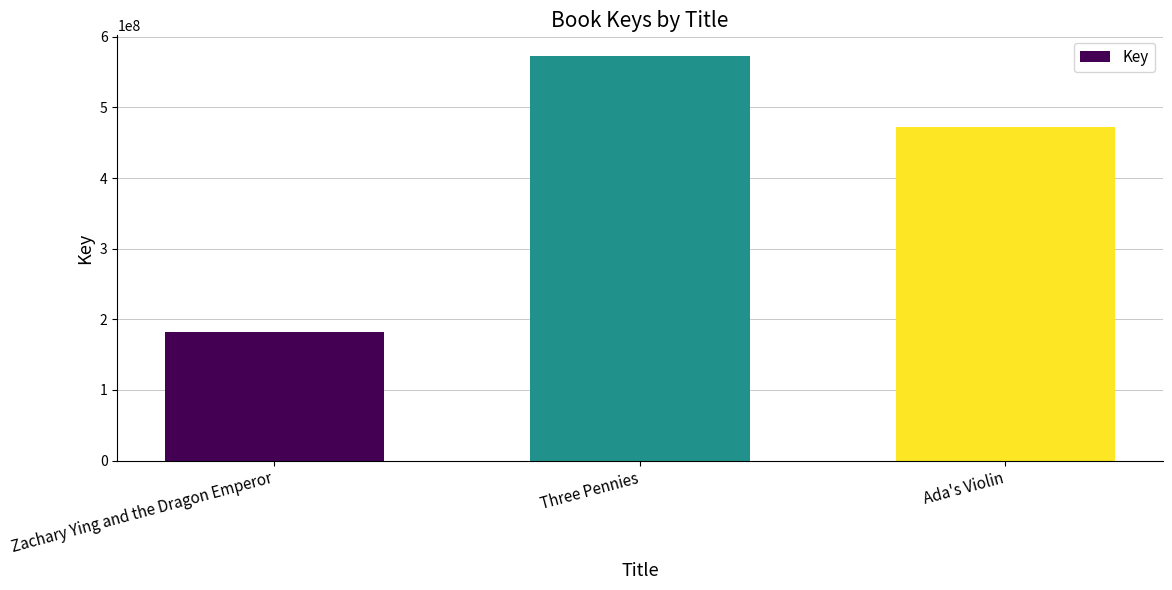

How many values are between 182384747 and 573358033?

3